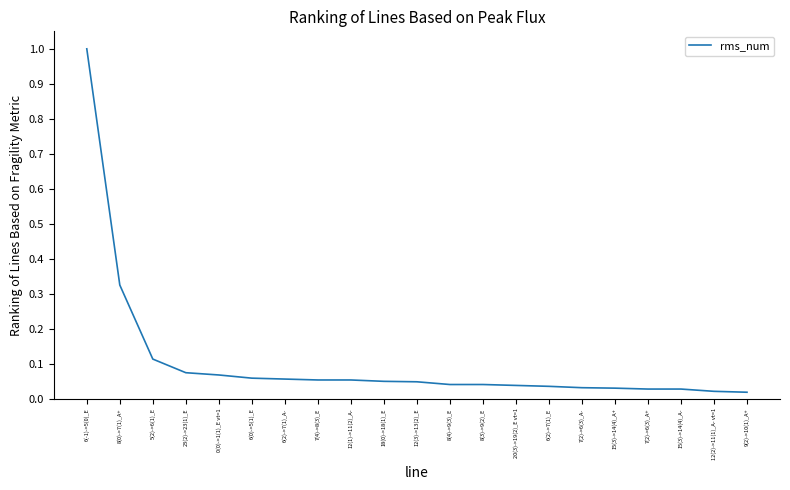

What is the difference between the maximum and minimum values?

1.0